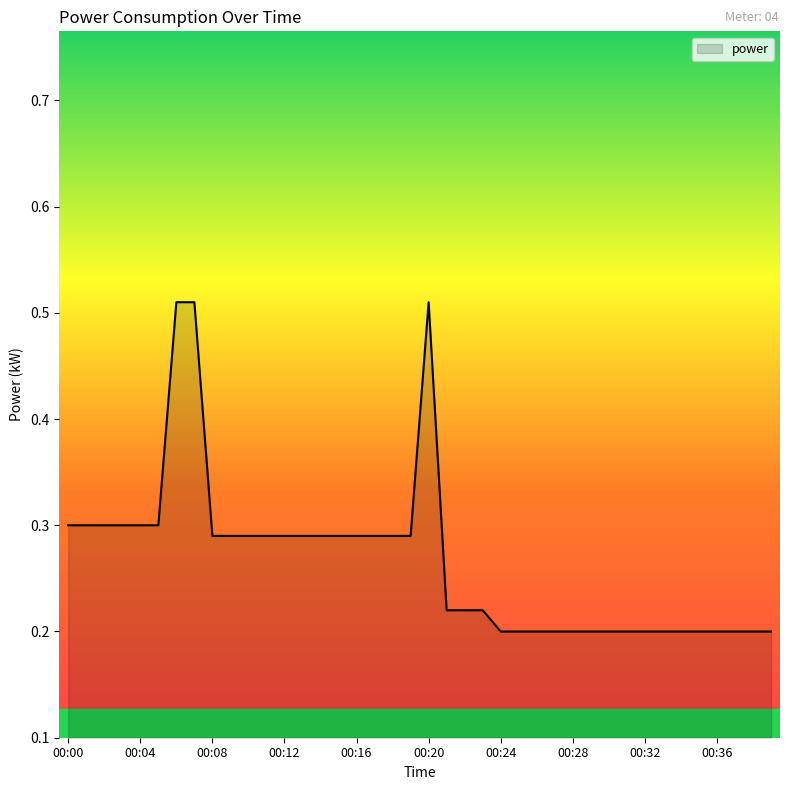

What is the smallest value displayed?

0.2